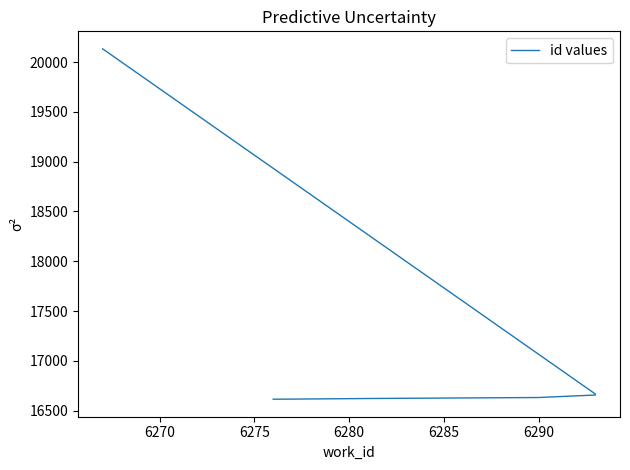

What is the change in value from 6275 to 6285?

+35